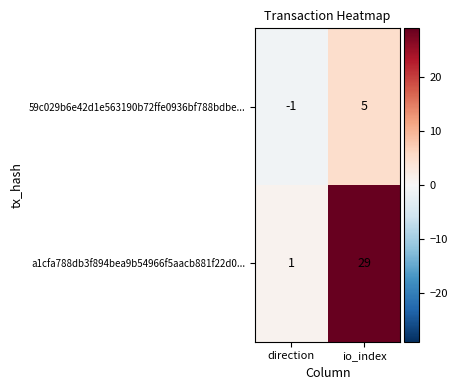

Reading left to right, list all the values displayed in this chart.

59c029b6e42d1e563190b72ffe0936bf788bdbe...: -1	5
a1cfa788db3f894bea9b54966f5aacb881f22d0...: 1	29